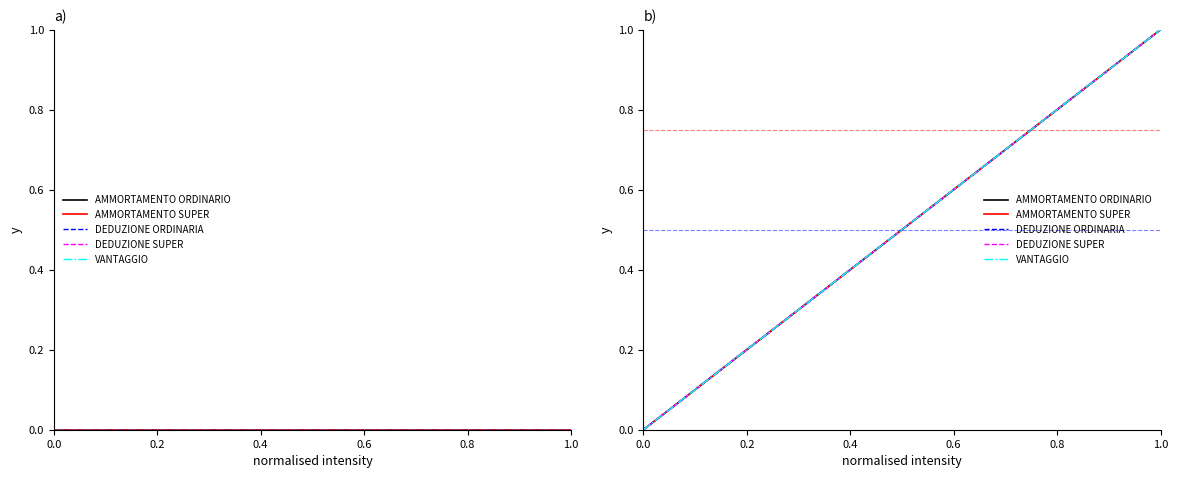

What is the highest value of the DEDUZIONE SUPER series?

1.0